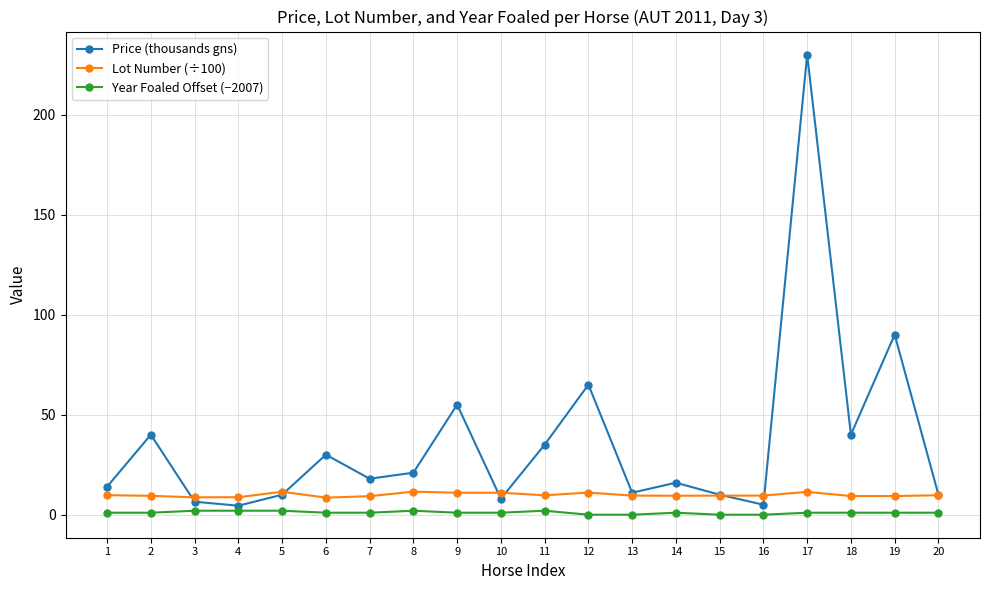

True or false: Price (thousands gns) and Lot Number (÷100) cross at least once.

True